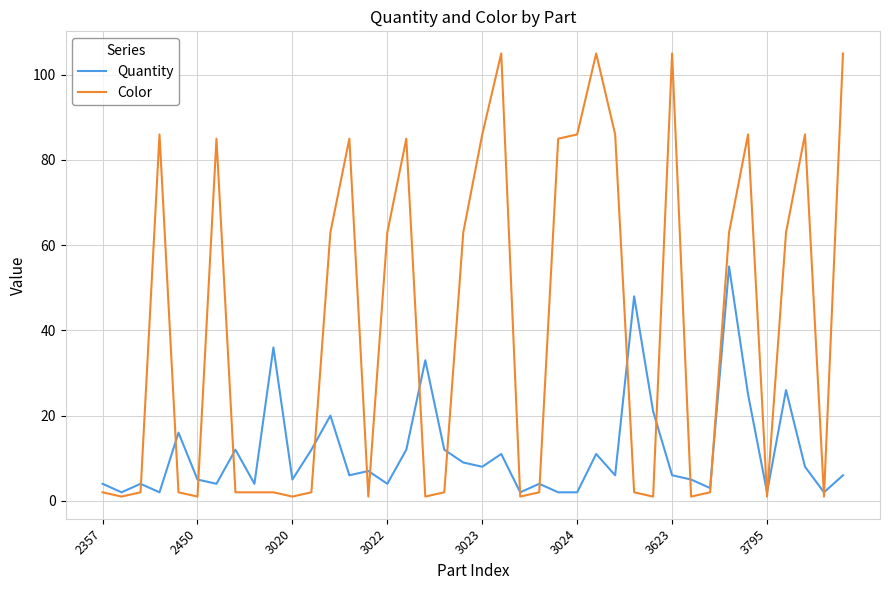

Which series has the widest spread of values?

Color